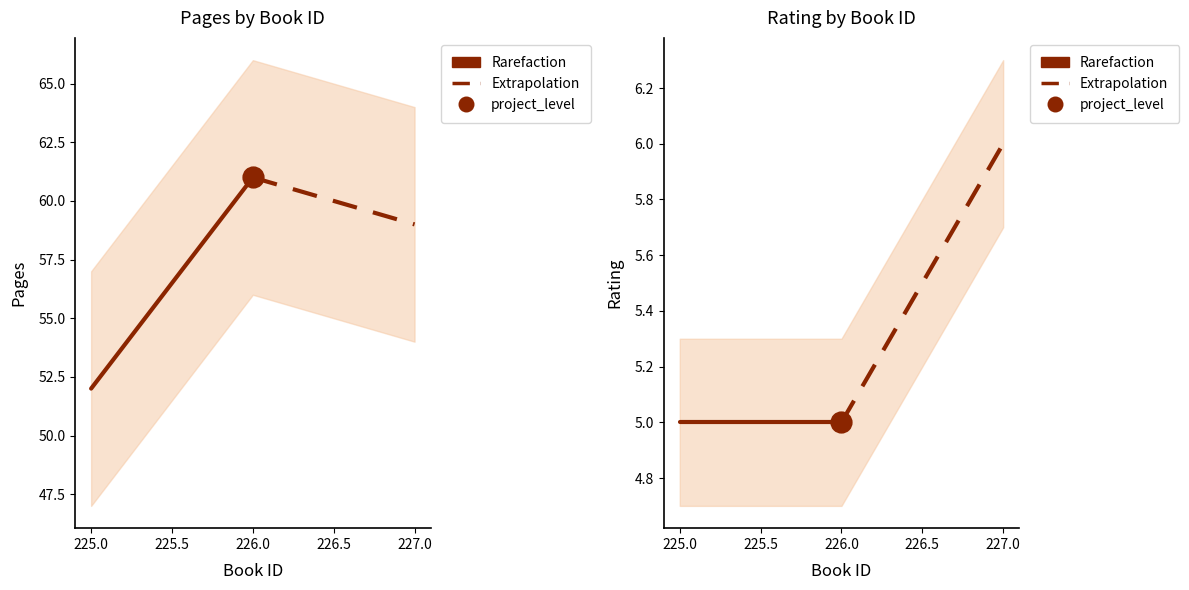

Which series has the largest total across all categories?

Extrapolation